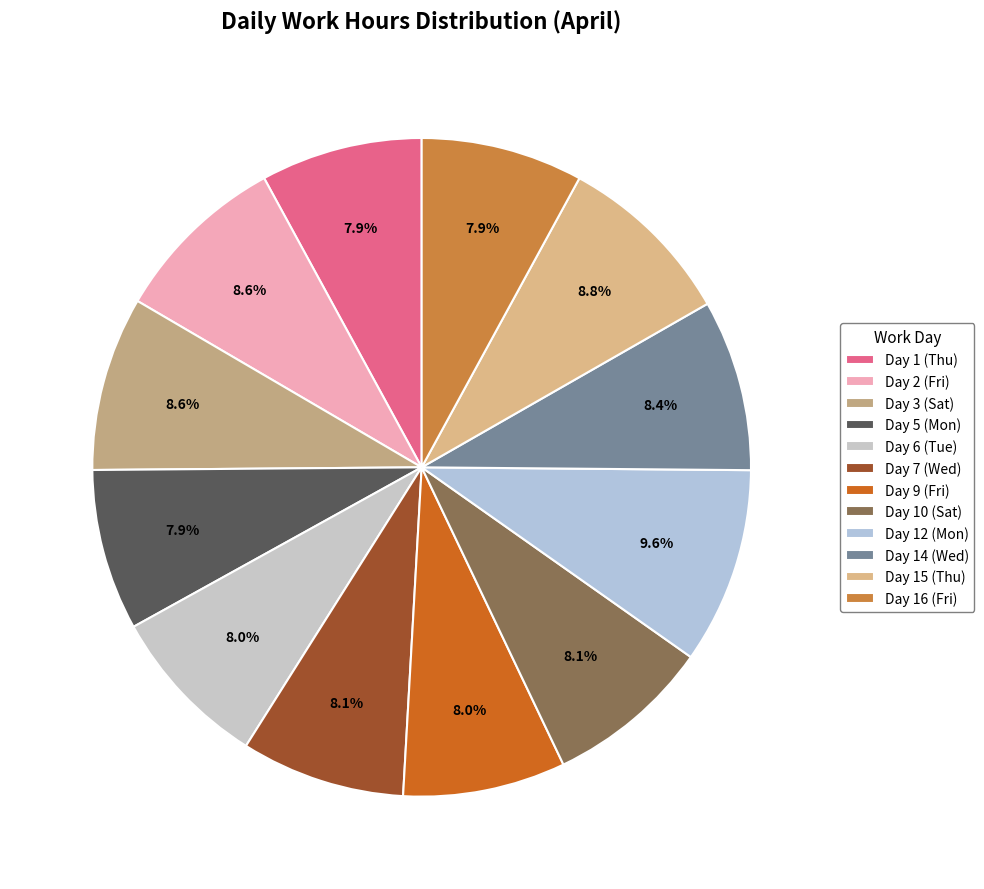

Which slice is the smallest?

Day 5 (Mon)